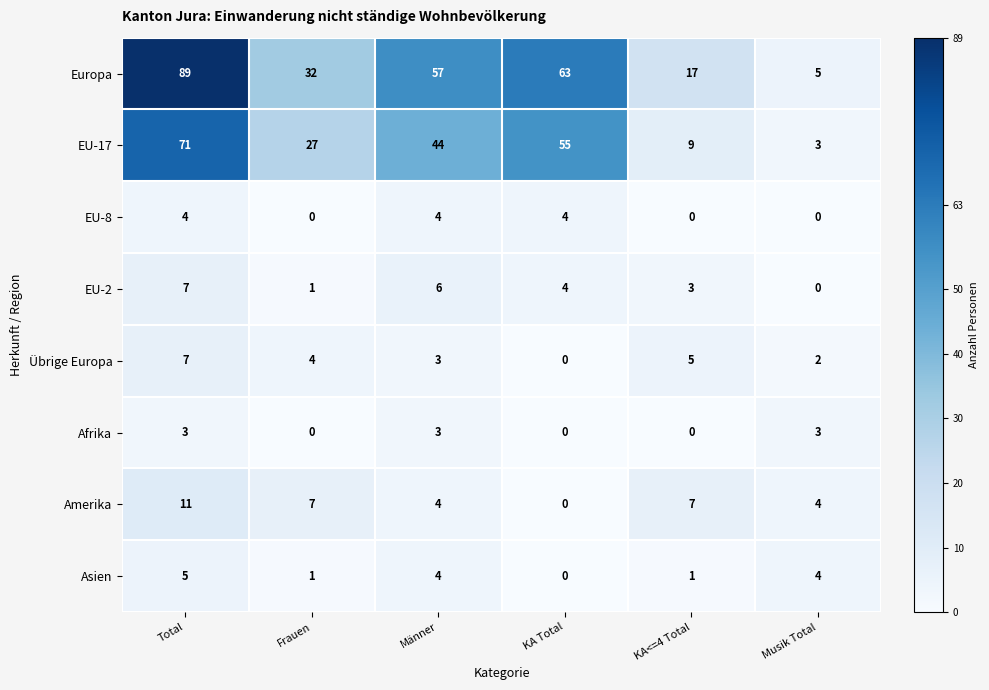

What is the total value across all series at KA Total?

126